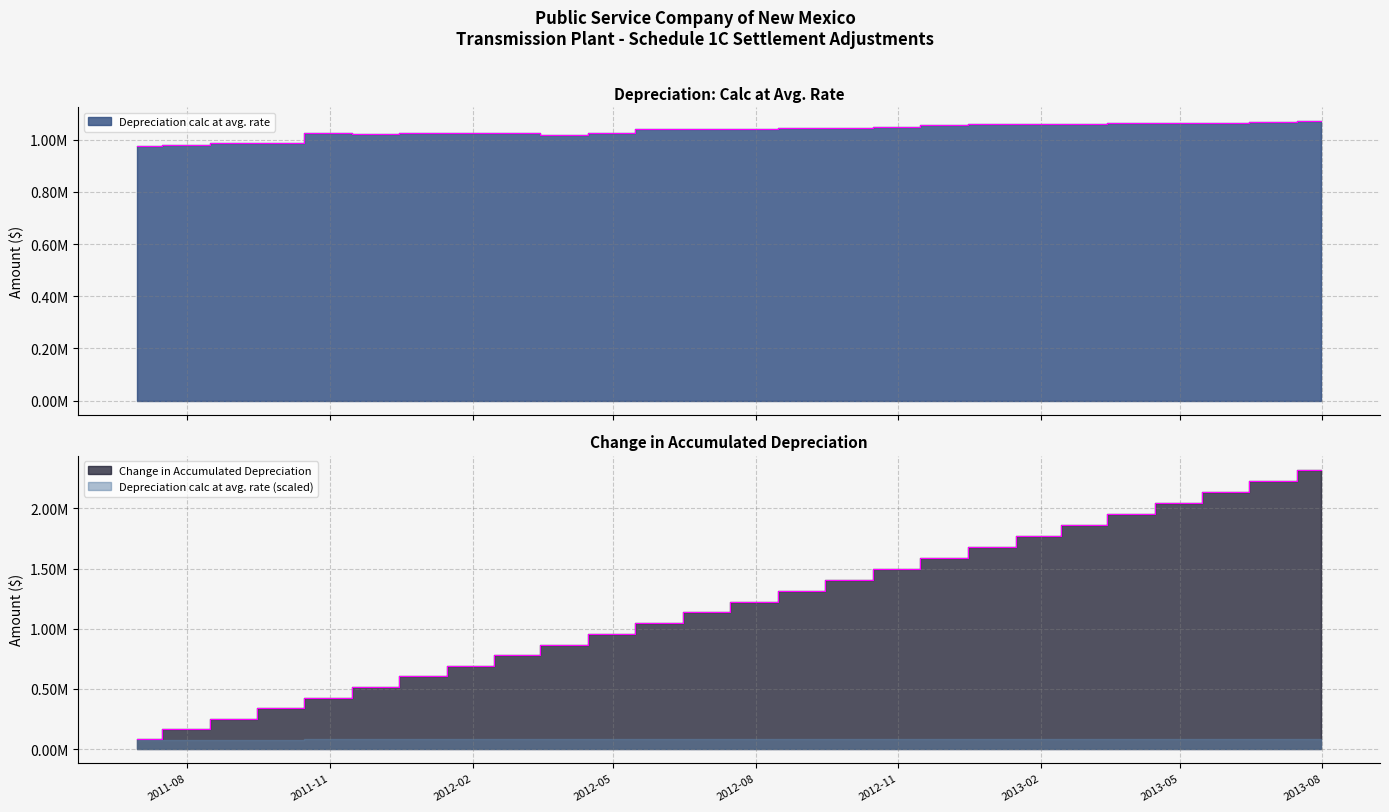

Reading left to right, transcribe all the data shown in this chart.

Depreciation calc at avg. rate: 978128.8	980155.2	988035.9	989605.3	1024910.5	1023949.2	1024575.0	1027384.3	1027376.5	1016948.8	1026762.1	1041971.5	1042029.2	1041865.1	1047213.9	1046775.3	1047852.1	1057747.4	1060908.3	1061901.3	1062239.5	1062683.8	1063749.3	1064105.7	1068162.6	1071819.4
Change in Accumulated Depreciation: 84240.8	168656.0	253750.0	338979.2	427249.0	515436.0	603676.9	692159.8	780642.0	868226.1	956655.4	1046394.5	1136138.7	1225868.7	1316059.4	1406212.2	1496457.9	1587555.8	1678925.8	1770381.5	1861866.2	1953389.2	2045004.0	2136649.4	2228644.3	2320954.1